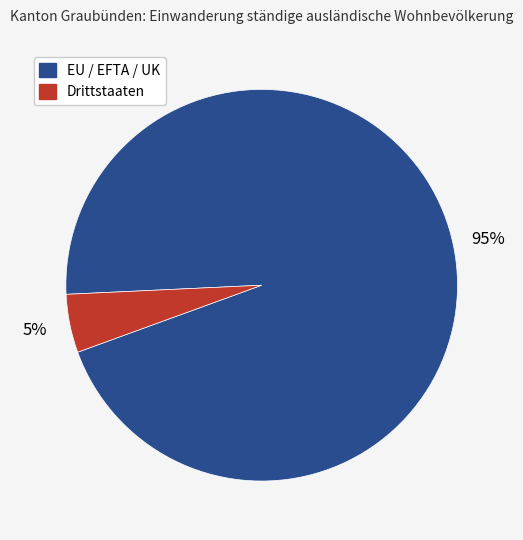

Which category has the biggest portion of the pie?

EU / EFTA / UK